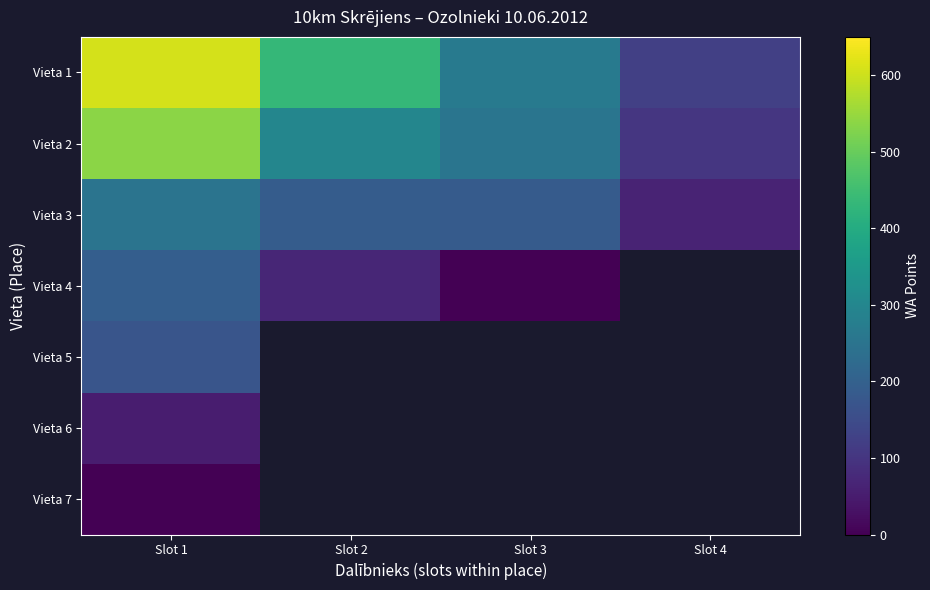

Which category has the lowest value in the Vieta 4 series?

Slot 3